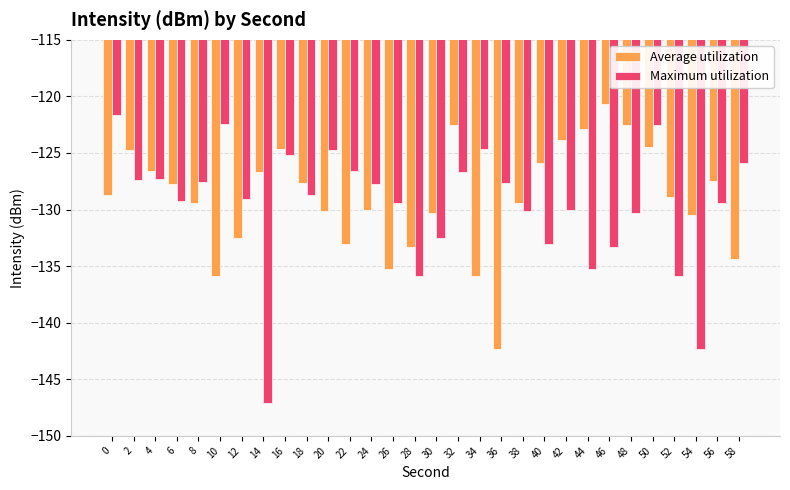

Is the value of Maximum utilization at 8 greater than the value of Average utilization at 26?

Yes